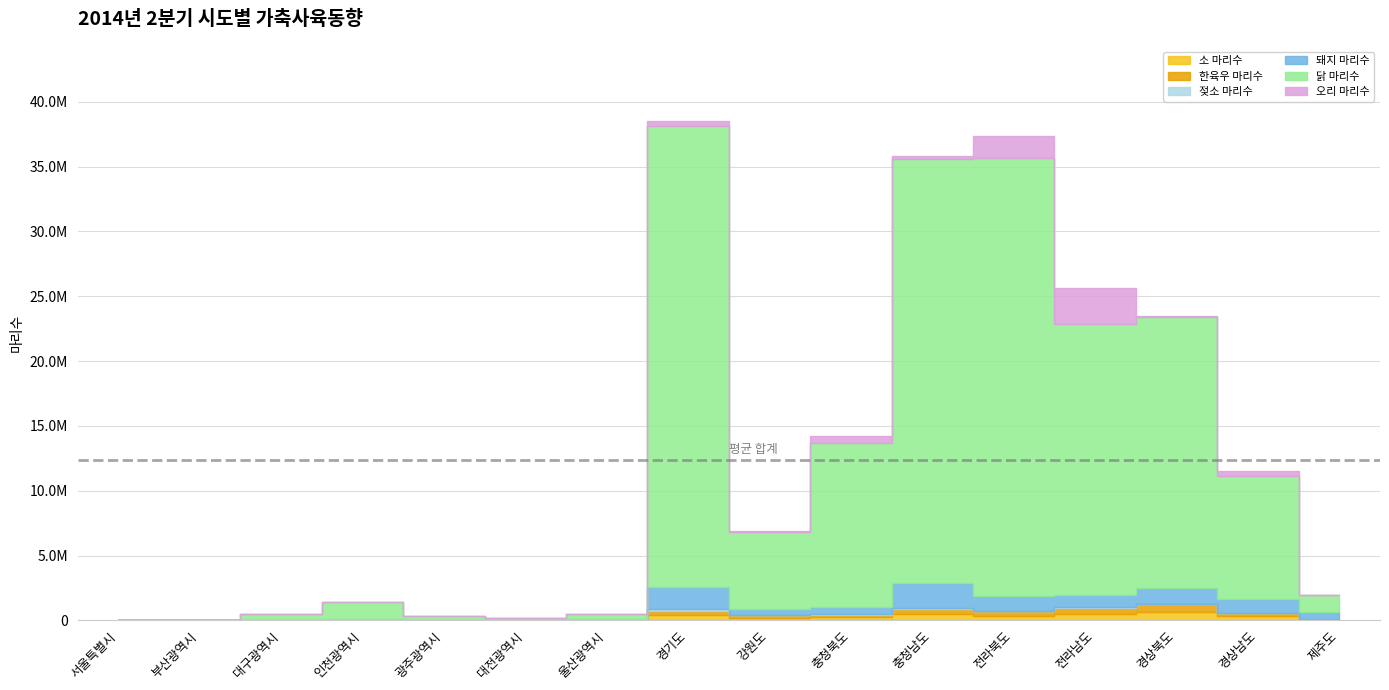

True or false: 젖소 마리수 has more than 2 points higher than both neighbors.

True